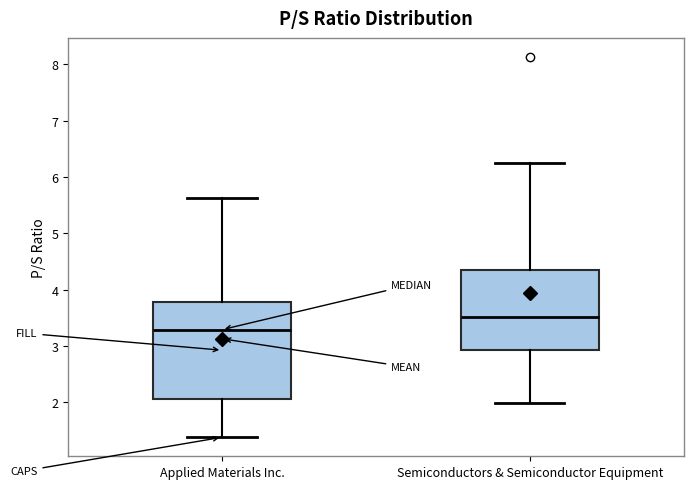

Which box is the tallest, from its lower edge to its upper edge?

Applied Materials Inc.